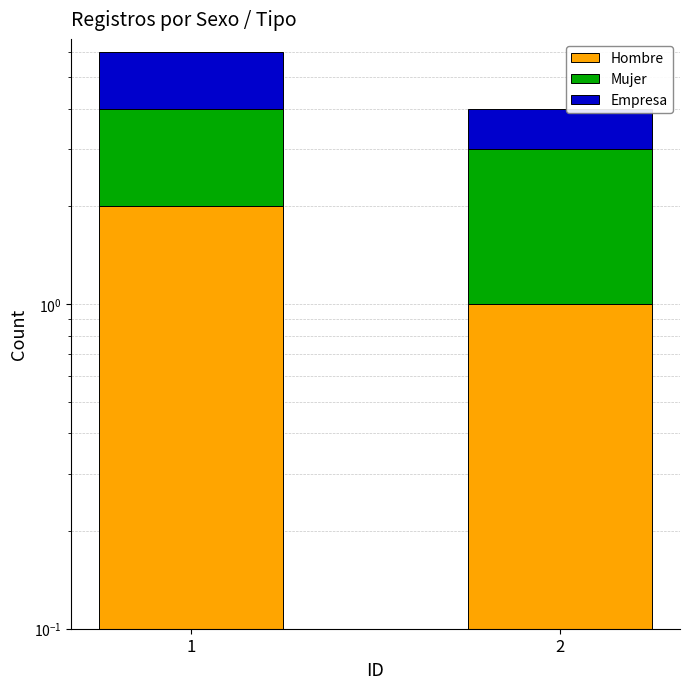

What is the spread (max minus min) of values at 2?

1